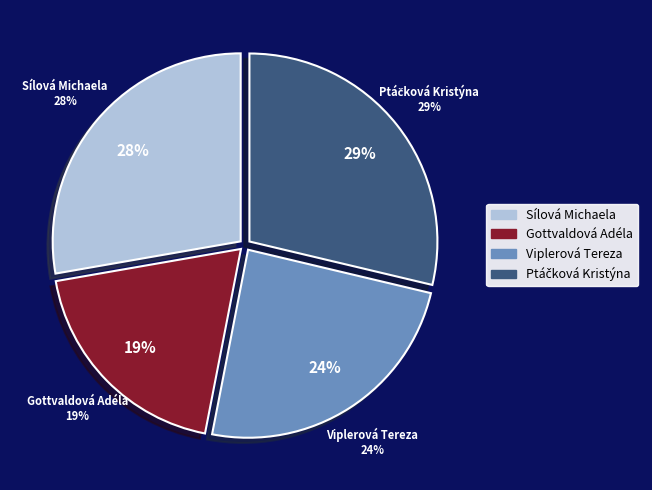

What is the smallest slice in the pie chart?

Gottvaldová Adéla